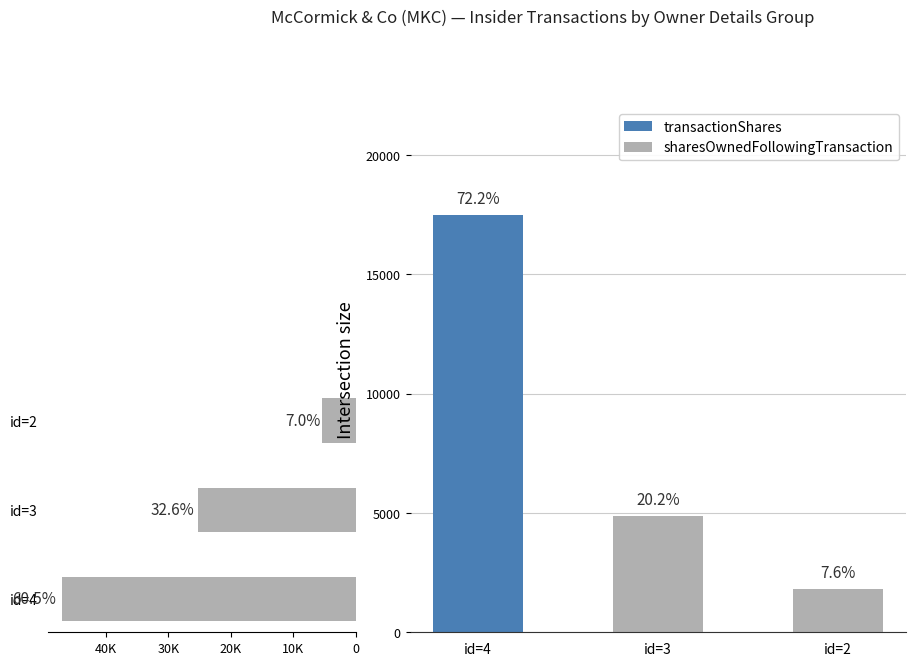

What are all the series names shown in the legend?

sharesOwnedFollowingTransaction, transactionShares